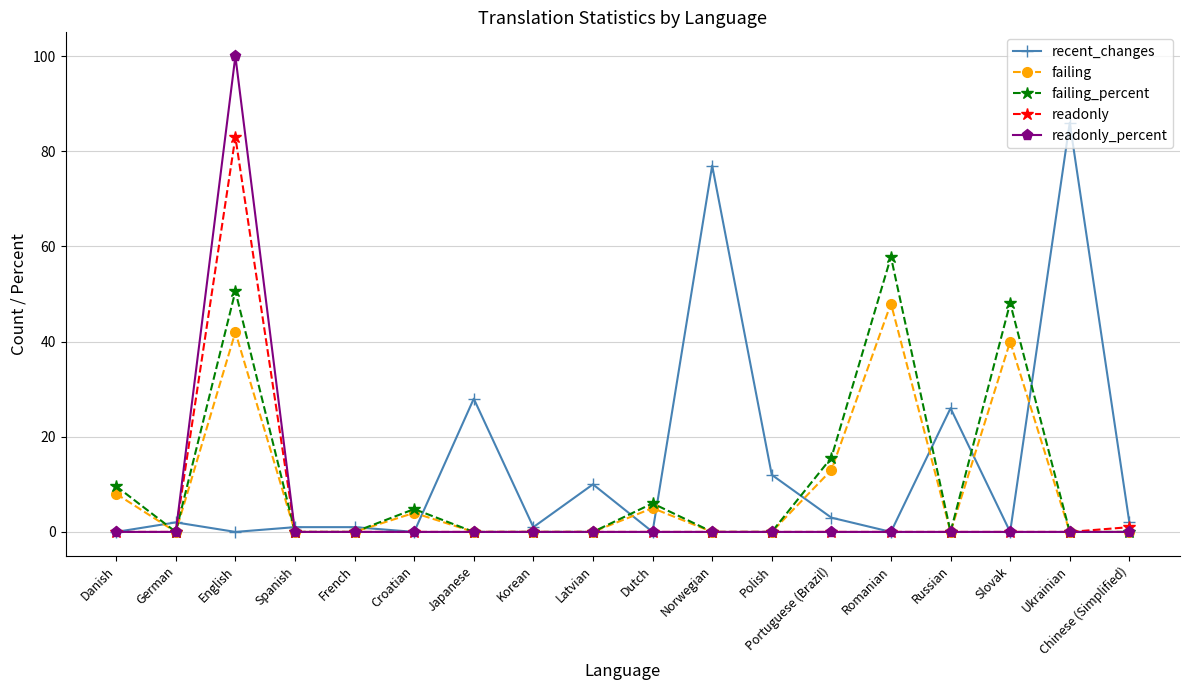

What is the average value of the failing_percent series?

10.7